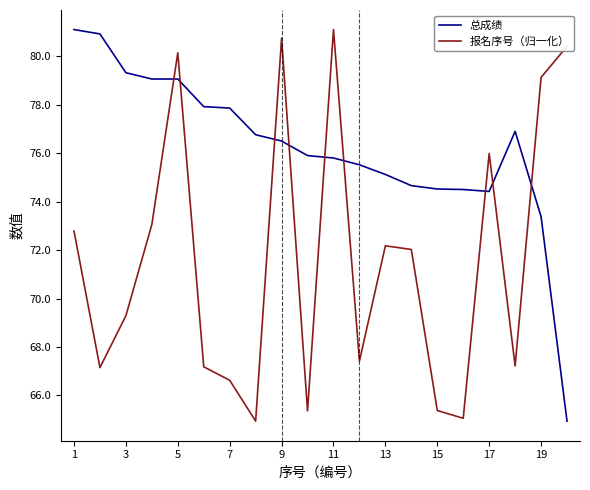

What is the lowest value of the 总成绩 series?

64.9